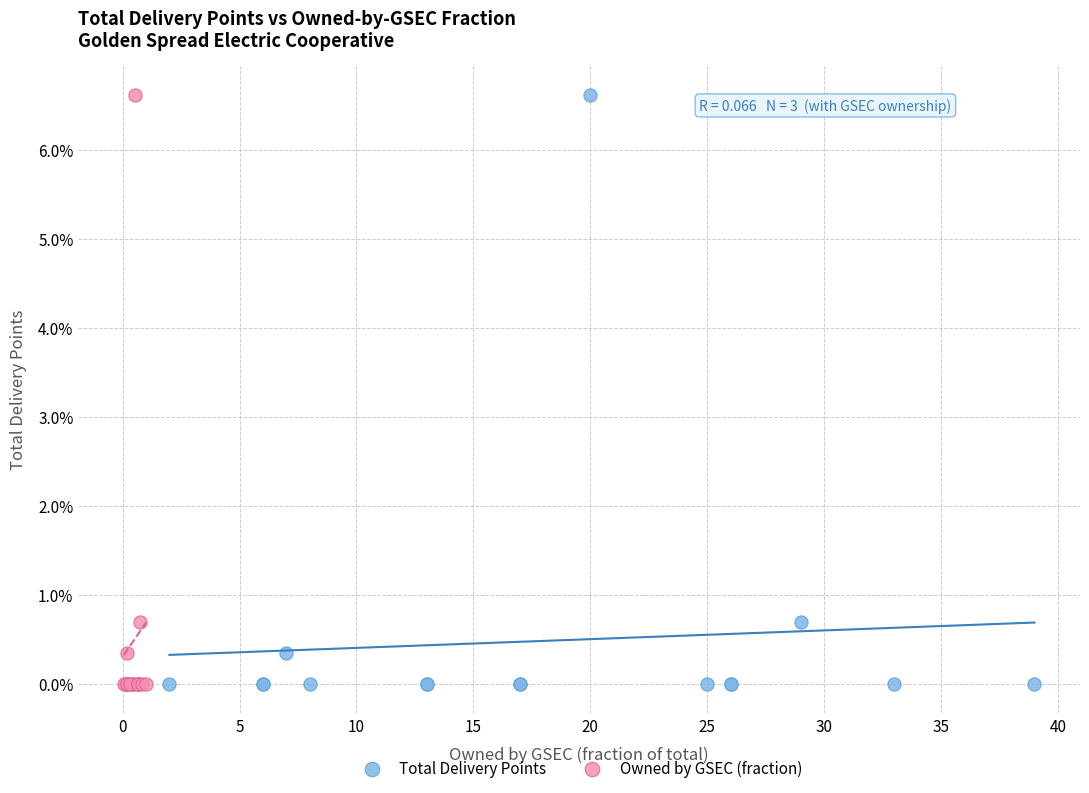

What are all the series names shown in the legend?

Total Delivery Points, Owned by GSEC (fraction)